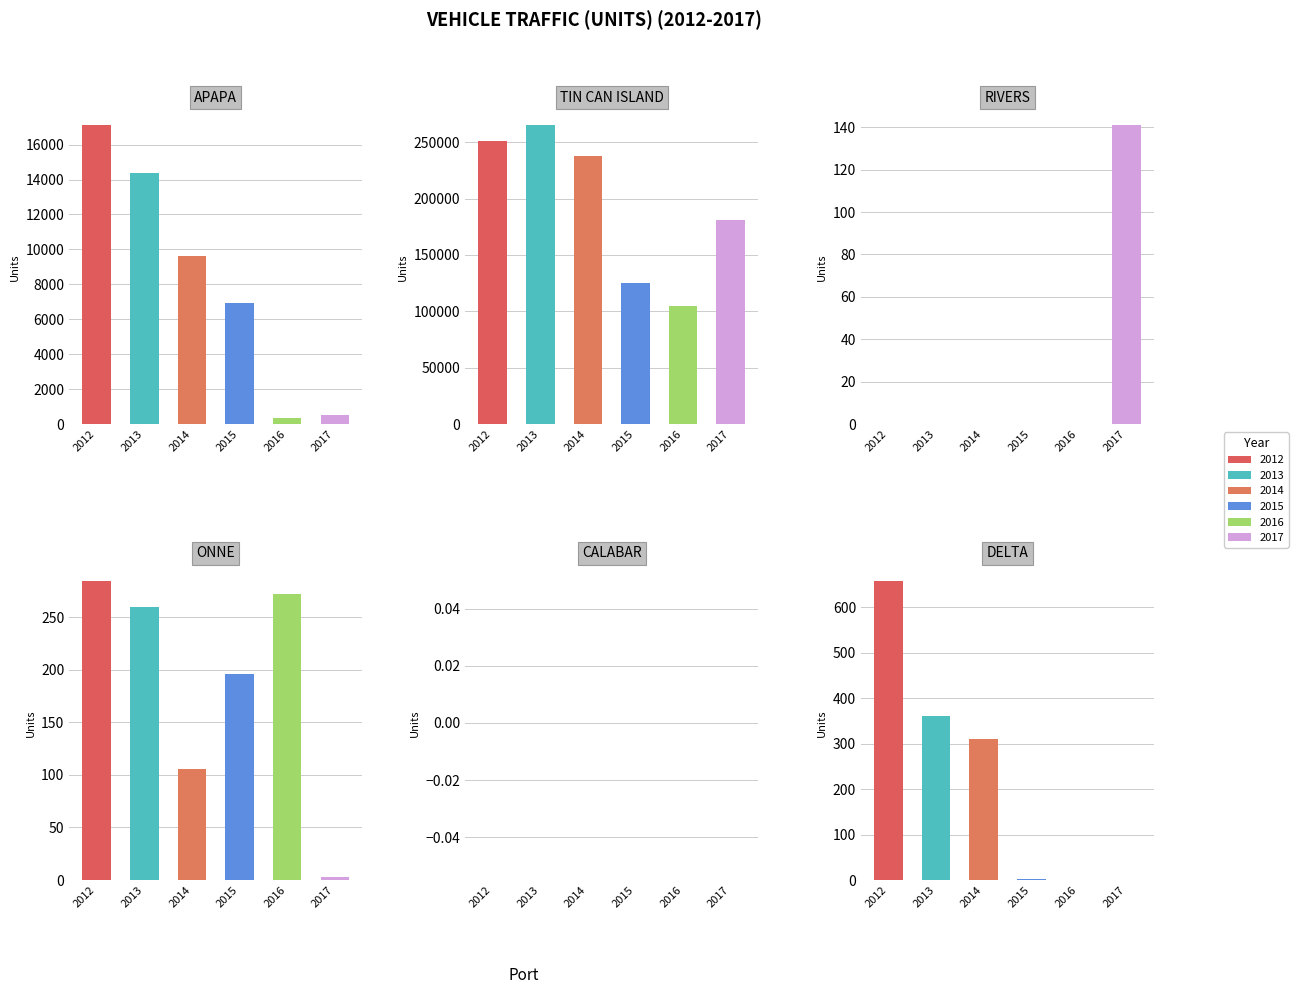

What is the difference between the maximum and minimum values in the 2013 series?

265209